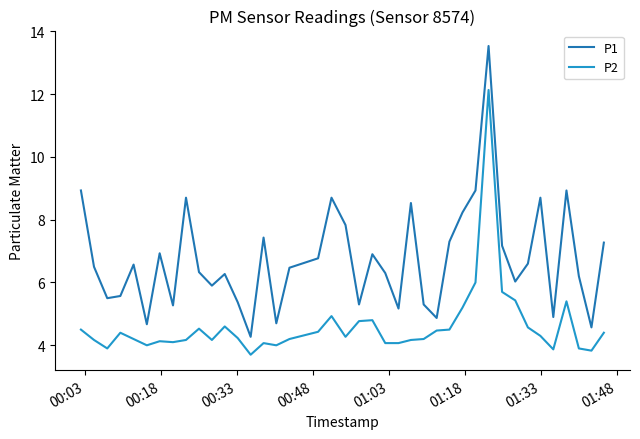

What are all the series names shown in the legend?

P1, P2